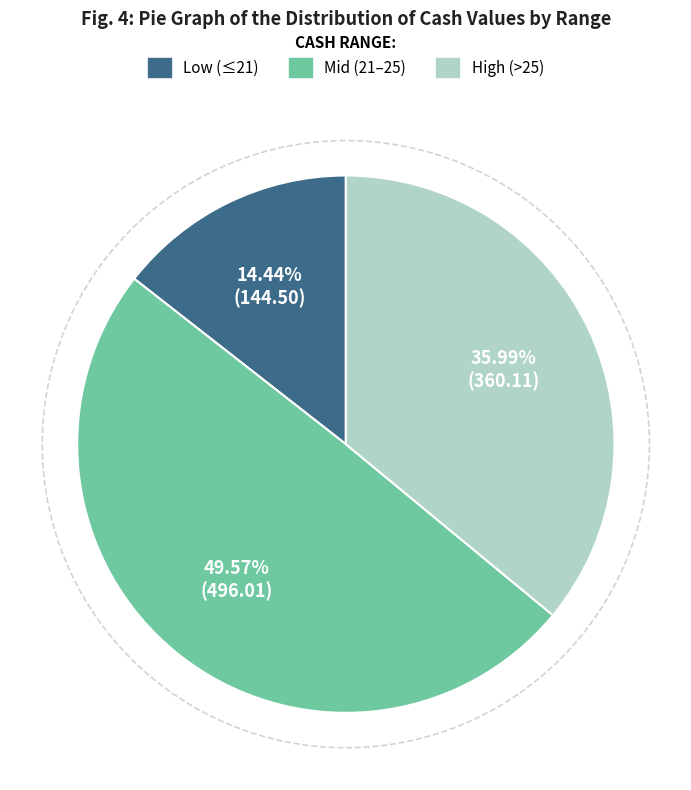

To the nearest percent, what is the difference between the largest and smallest slice percentages?

35%